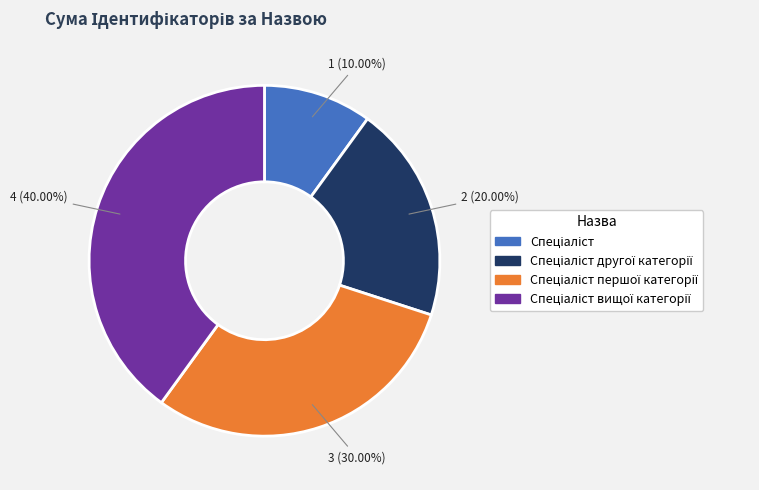

Does any single category account for the majority?

No